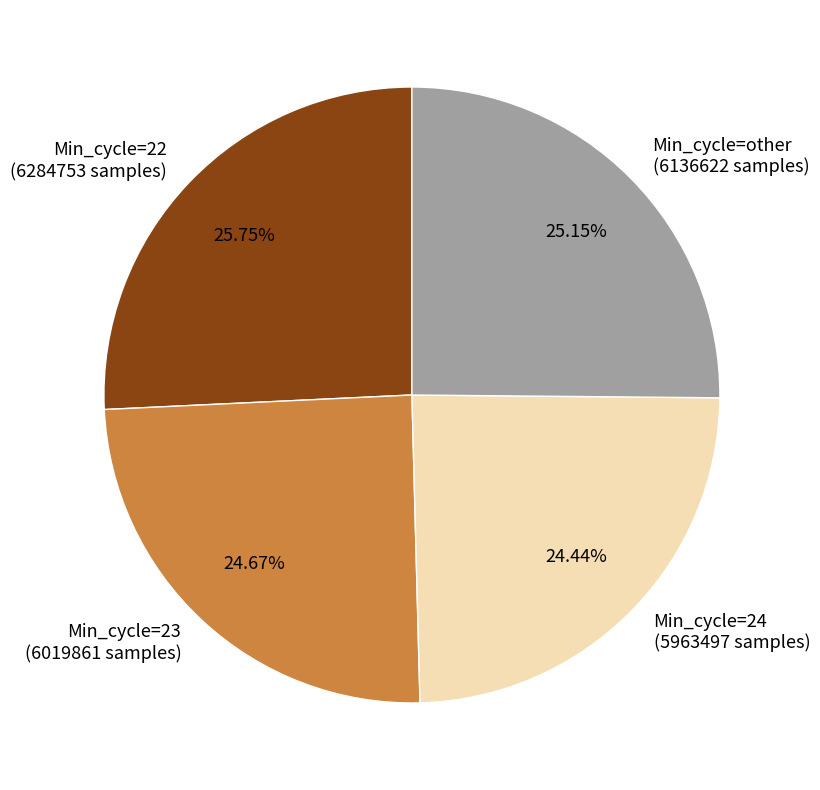

Approximately how many times larger is the value at Min_cycle=23 compared to Min_cycle=other?

1.0